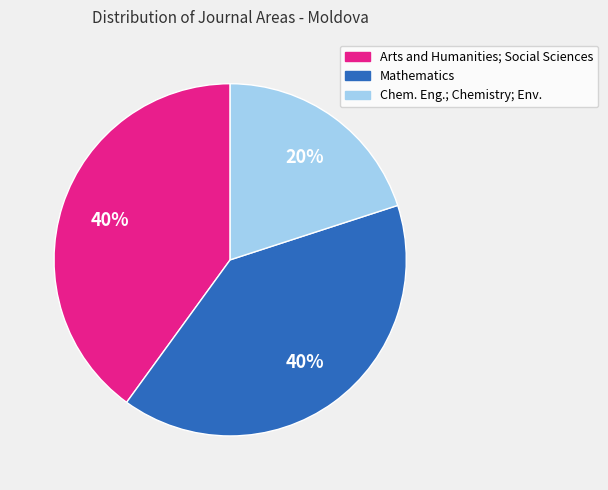

Is there any slice that represents more than half of the pie?

No